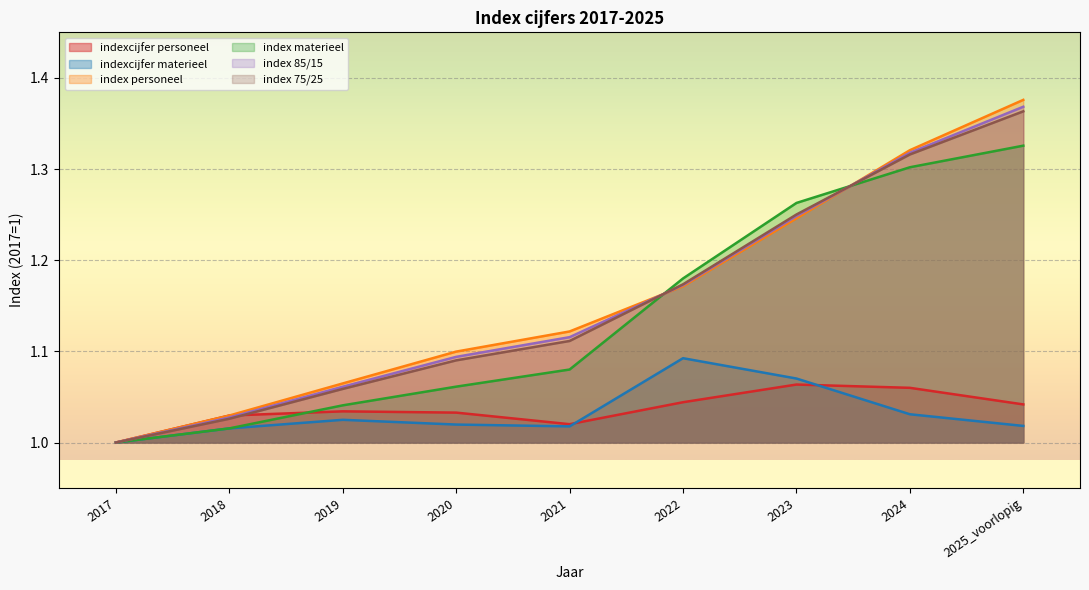

What is the maximum value shown in the chart?

1.4